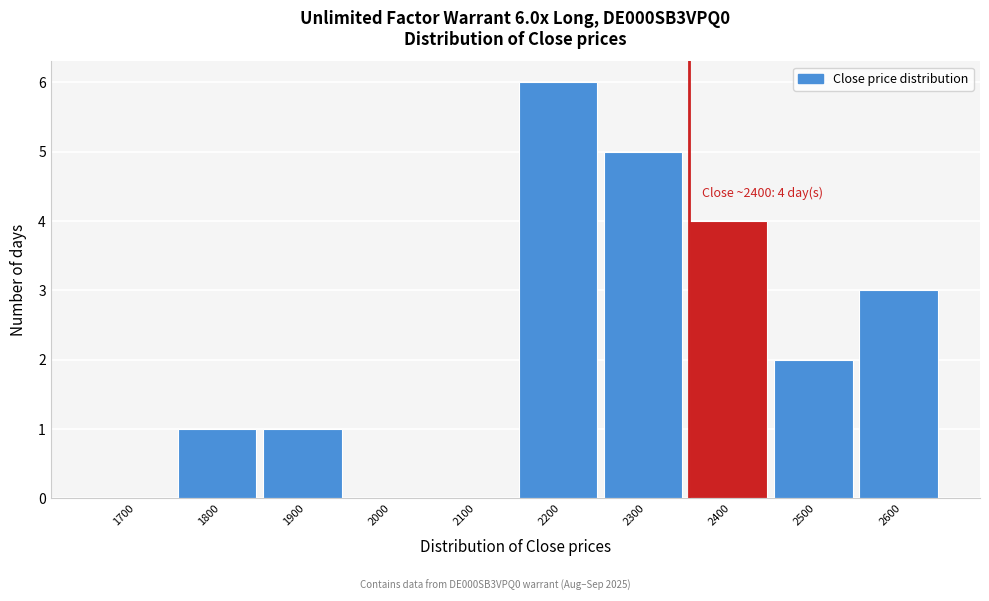

Reading left to right, what are all the values shown in this chart?

1700=0	1800=1	1900=1	2000=0	2100=0	2200=6	2300=5	2400=4	2500=2	2600=3